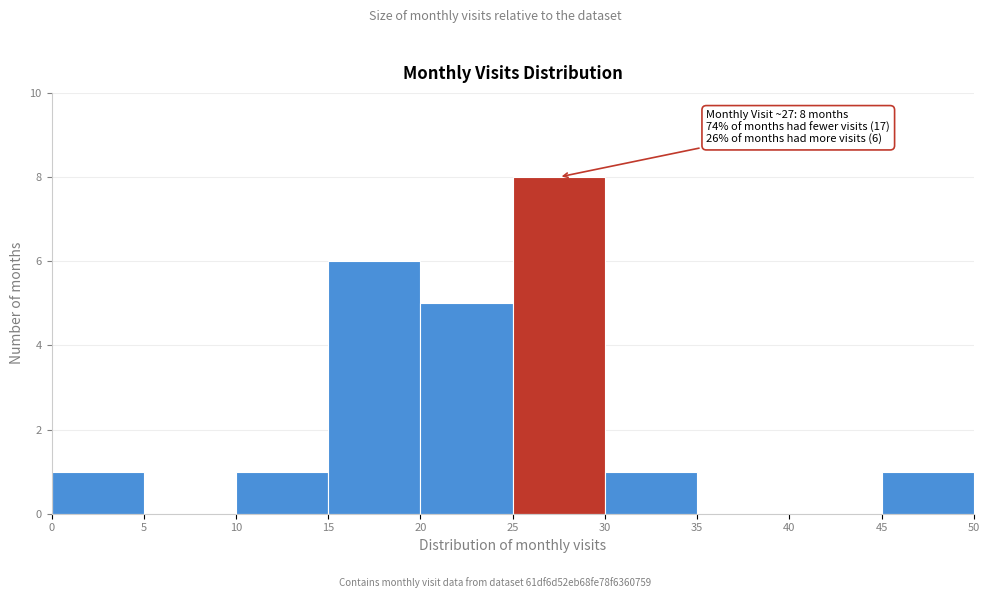

Which range on the x-axis has the tallest bar?

25 to 30